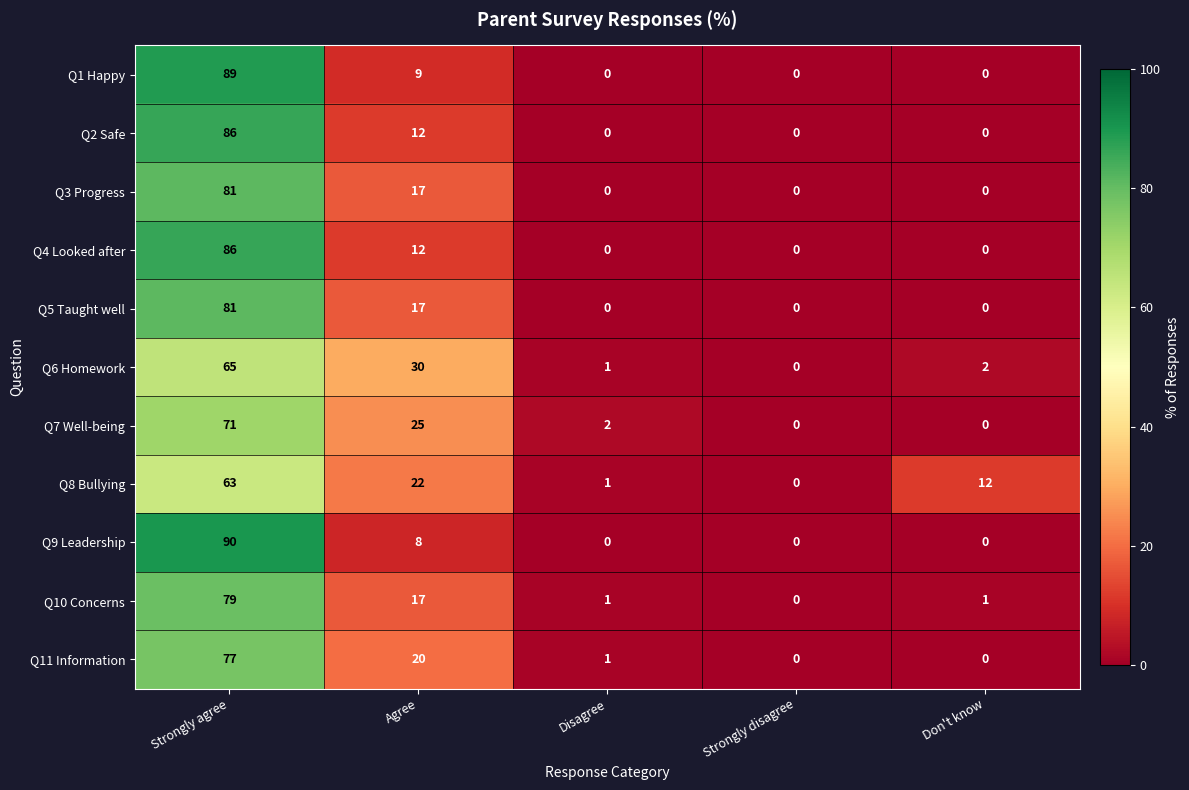

The Q1 Happy series shows 59 at Disagree. True or false?

False